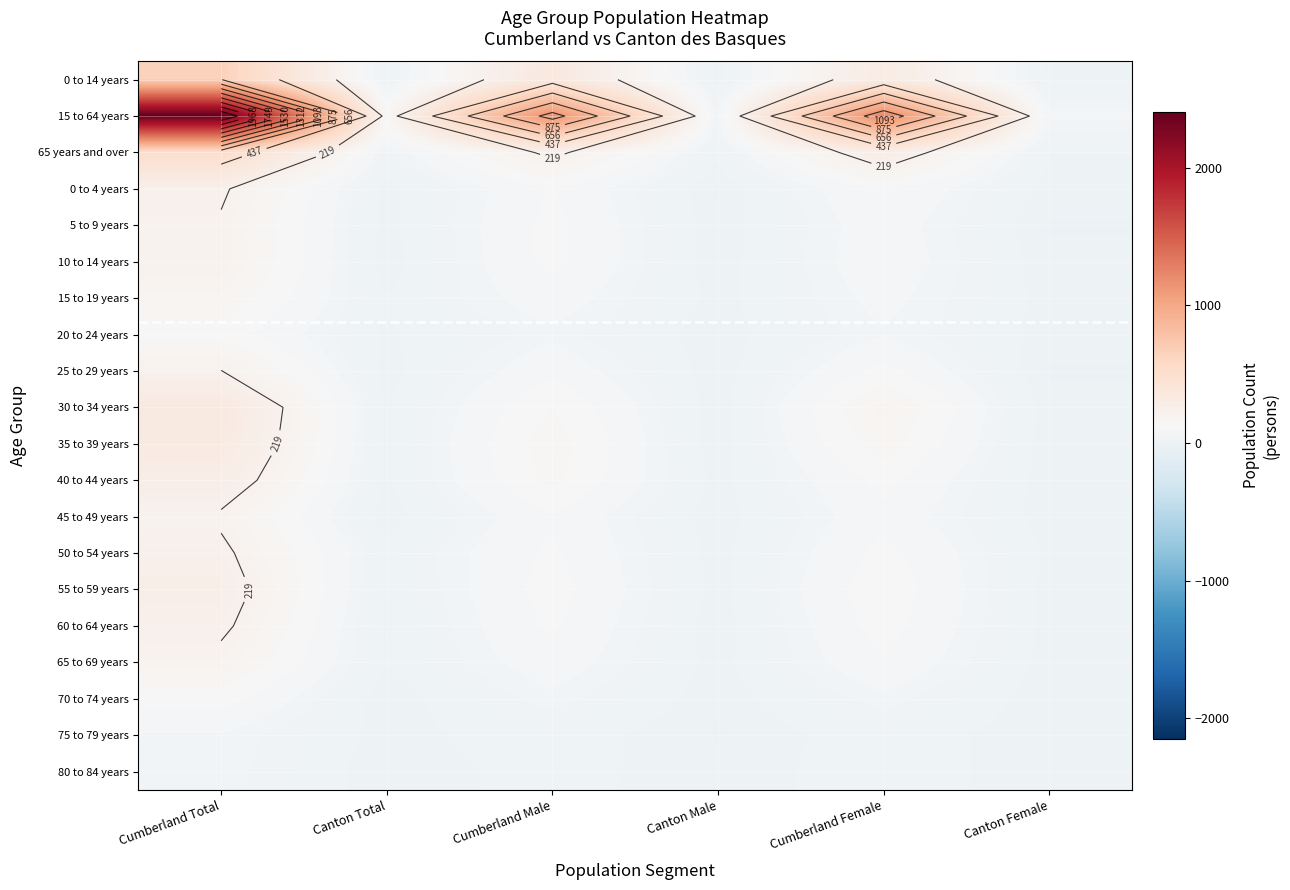

What is the approximate value of 10 to 14 years at Cumberland Total, to the nearest 50?

200